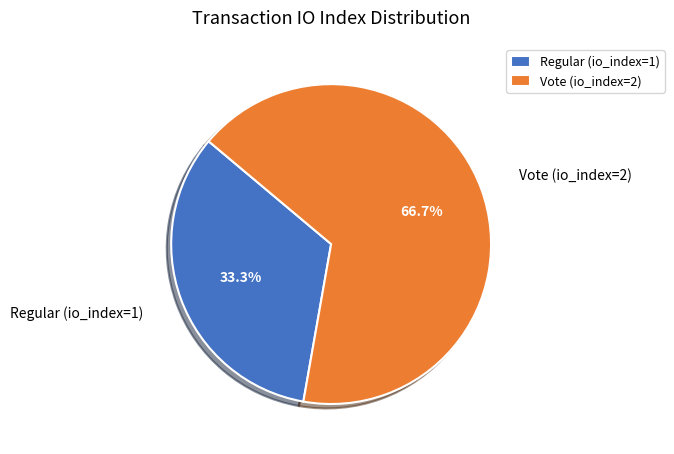

Rank the categories by value from highest to lowest.

Vote (io_index=2), Regular (io_index=1)